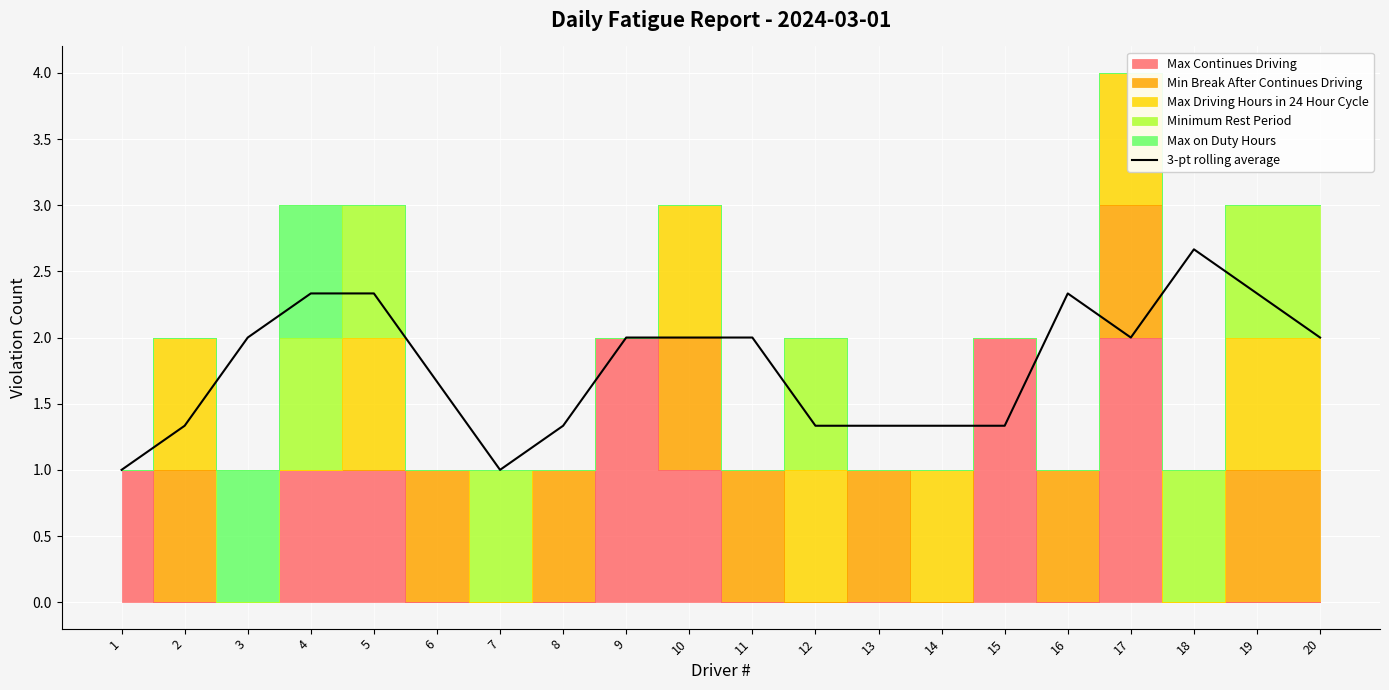

How many interior local valleys (lower than both neighbors) does the data have?

3